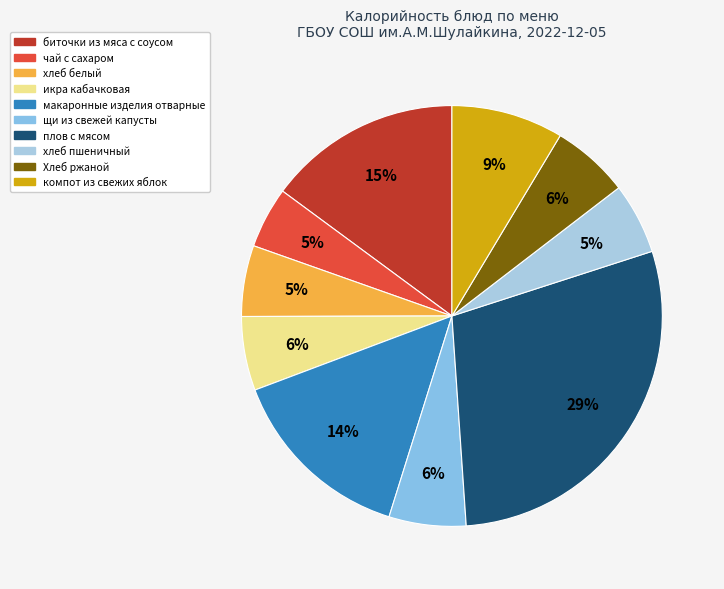

How many segments does this pie chart have?

10